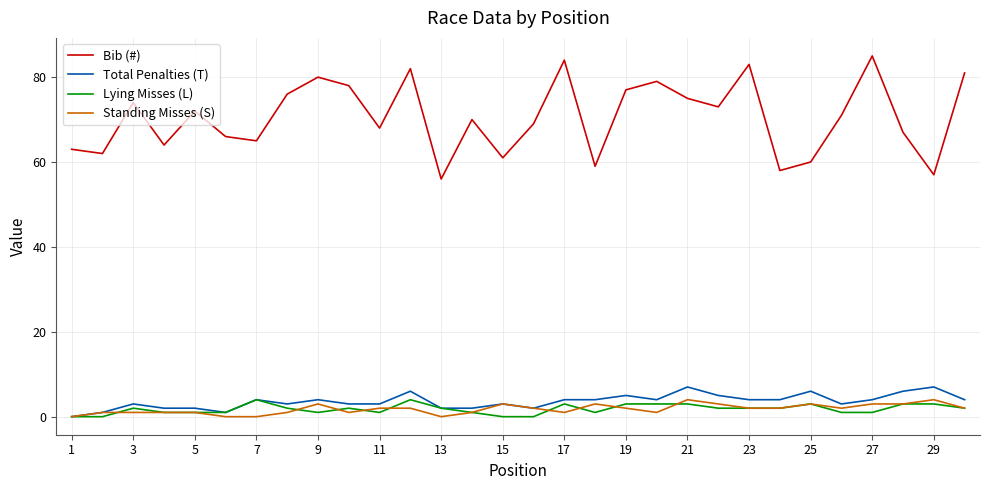

Which series has the largest total across all categories?

Bib (#)